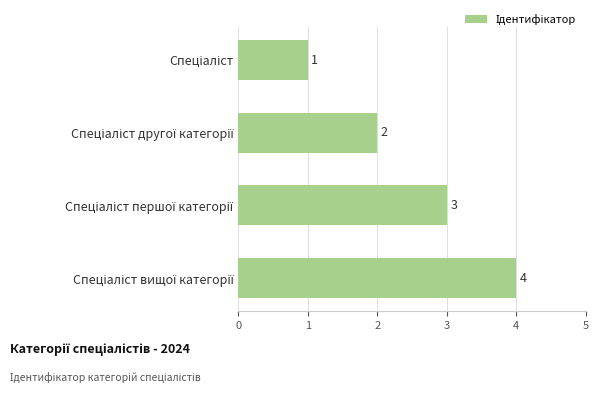

What is the minimum value shown in the chart?

1